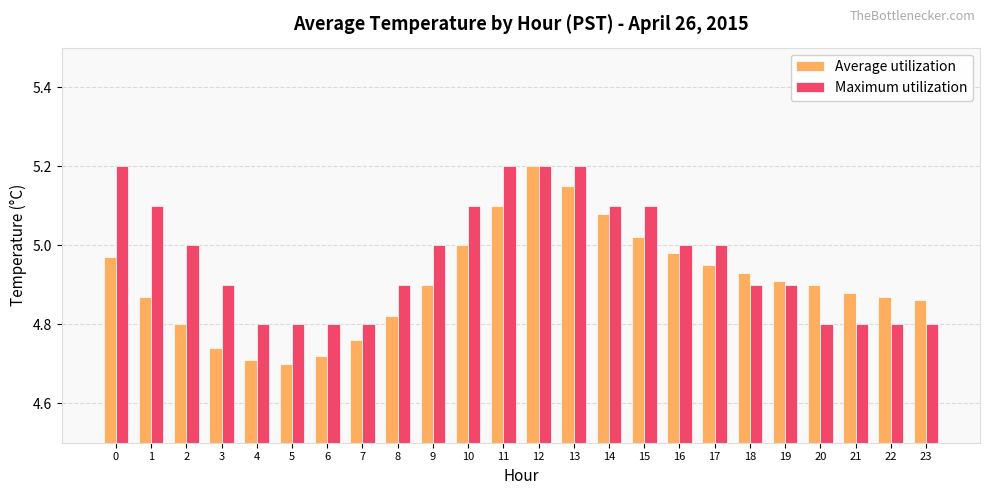

List the series in order of their overall mean, highest first.

Maximum utilization, Average utilization